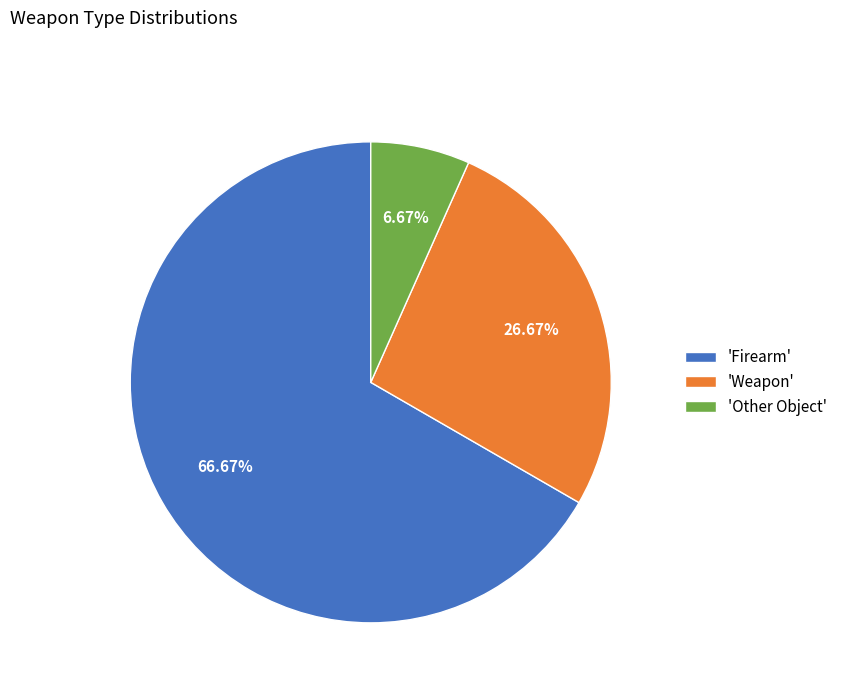

How many segments does this pie chart have?

3